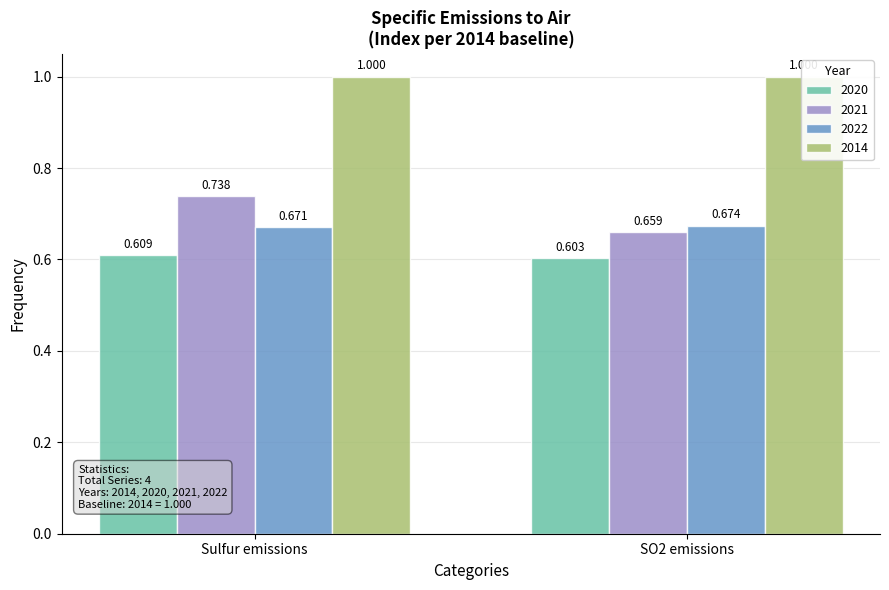

At which category does the chart reach its peak across all series?

Sulfur emissions